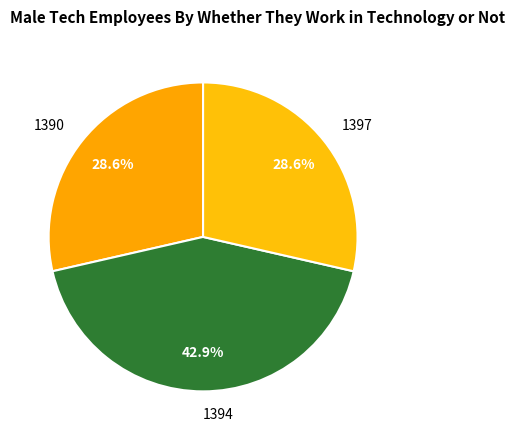

What is the ratio of the value at 1390 to the value at 1394?

0.7